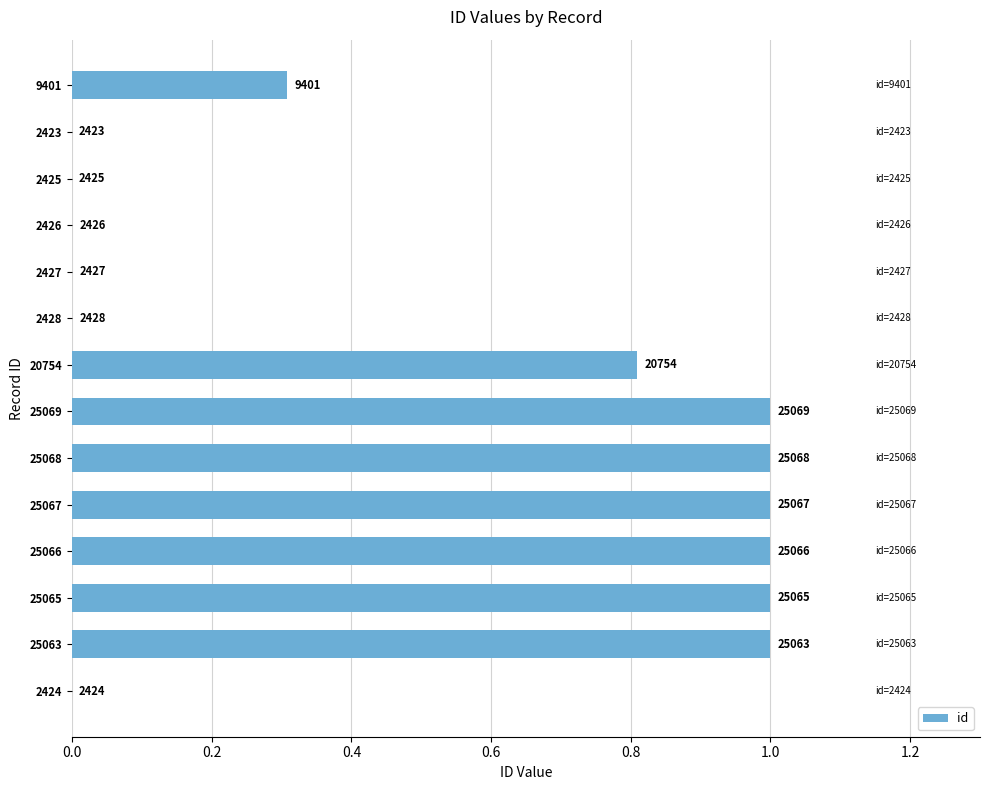

What is the maximum value shown in the chart?

1.0